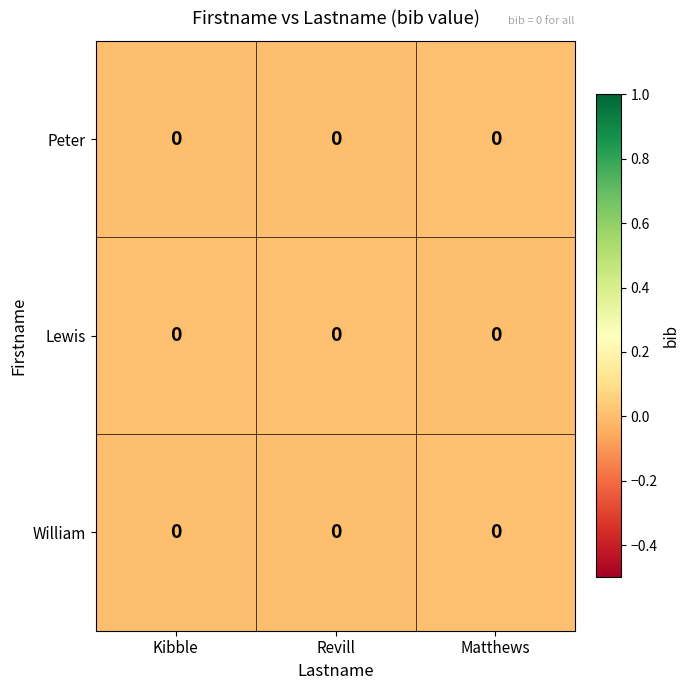

Between Matthews and Revill, which is larger?

Matthews